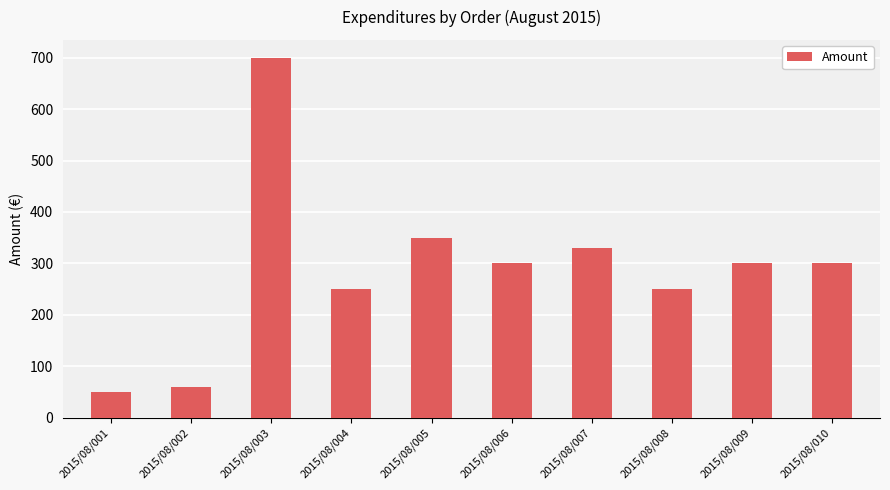

Is it true that the value at 2015/08/007 is 536.1?

False